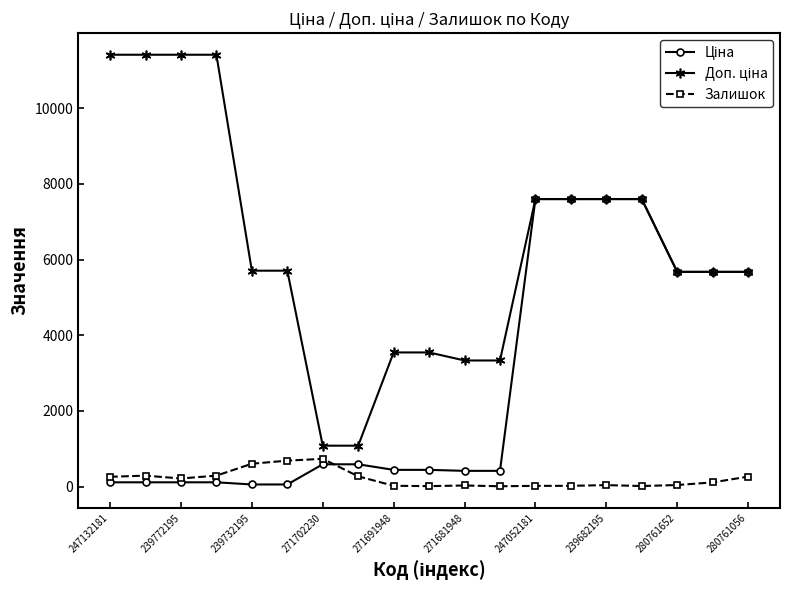

True or false: Залишок has more than 0 points higher than both neighbors.

True